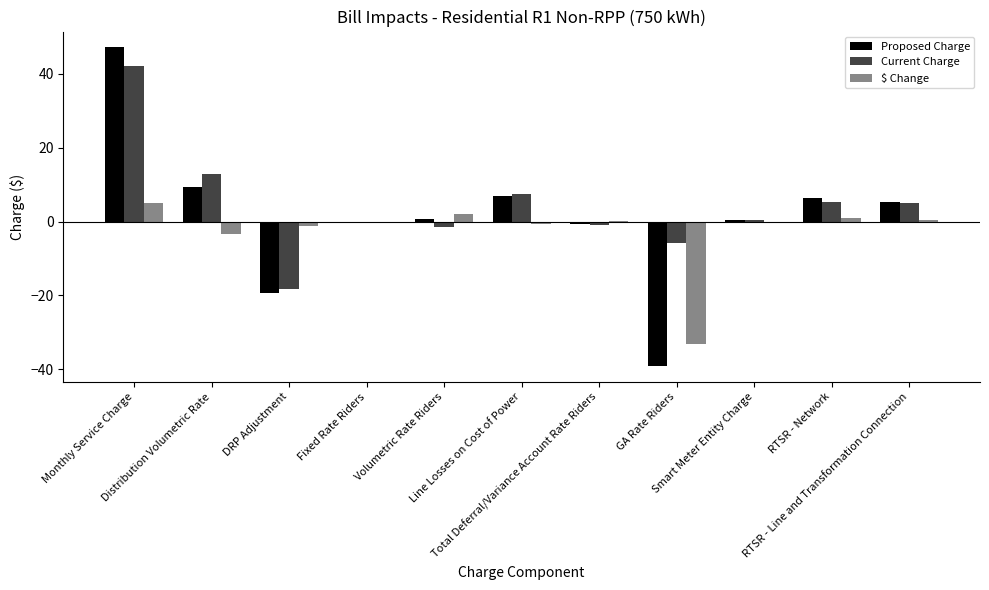

True or false: Proposed Charge has a value of 9.4 at Distribution Volumetric Rate.

True